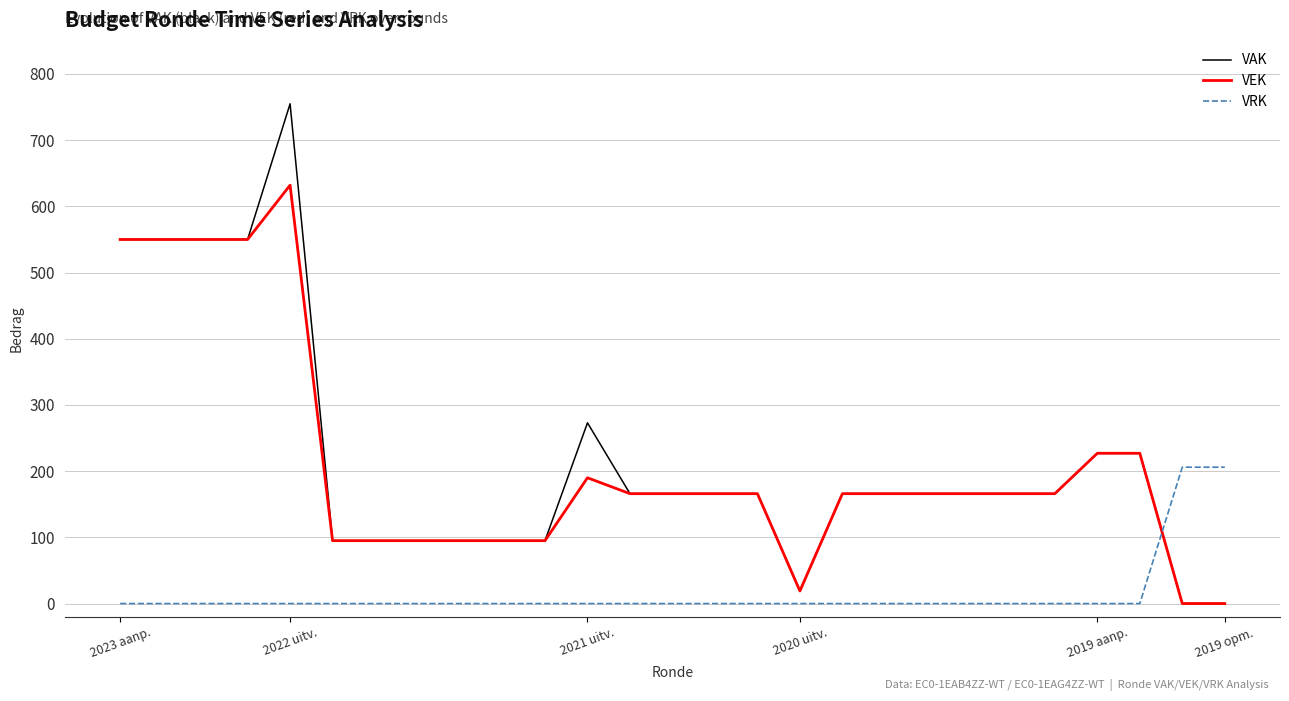

After their last crossing, which series has the higher values: VAK or VRK?

VRK